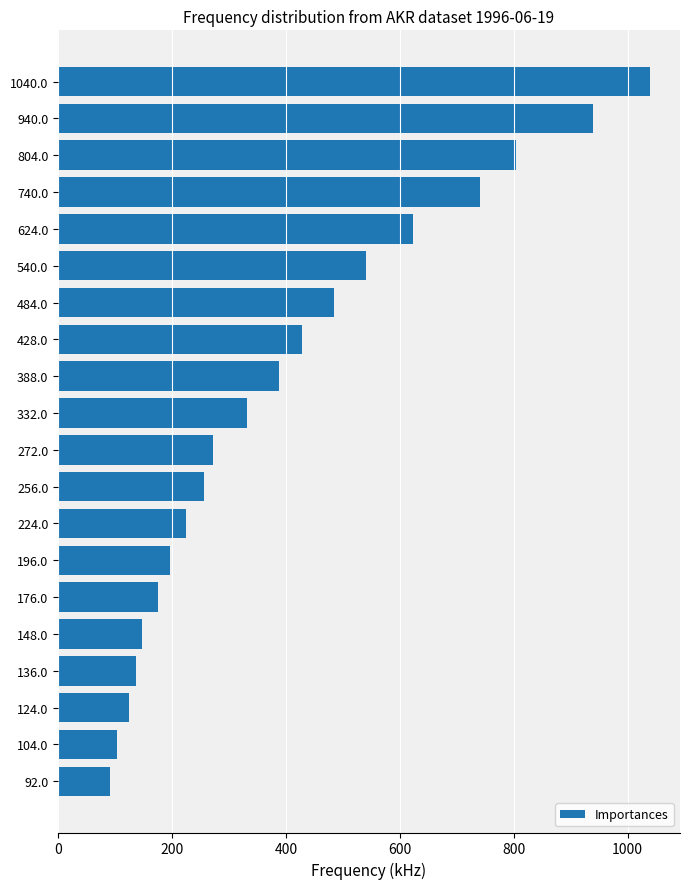

Approximately how many times larger is the value at 124.0 compared to 332.0?

0.4